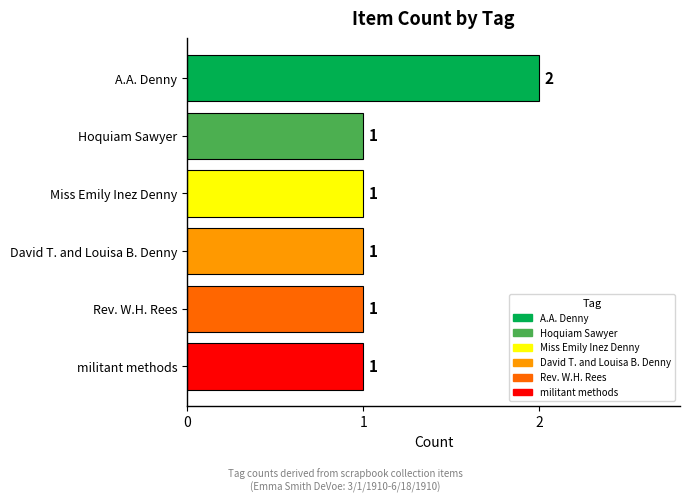

At which category does the chart reach its peak across all series?

A.A. Denny